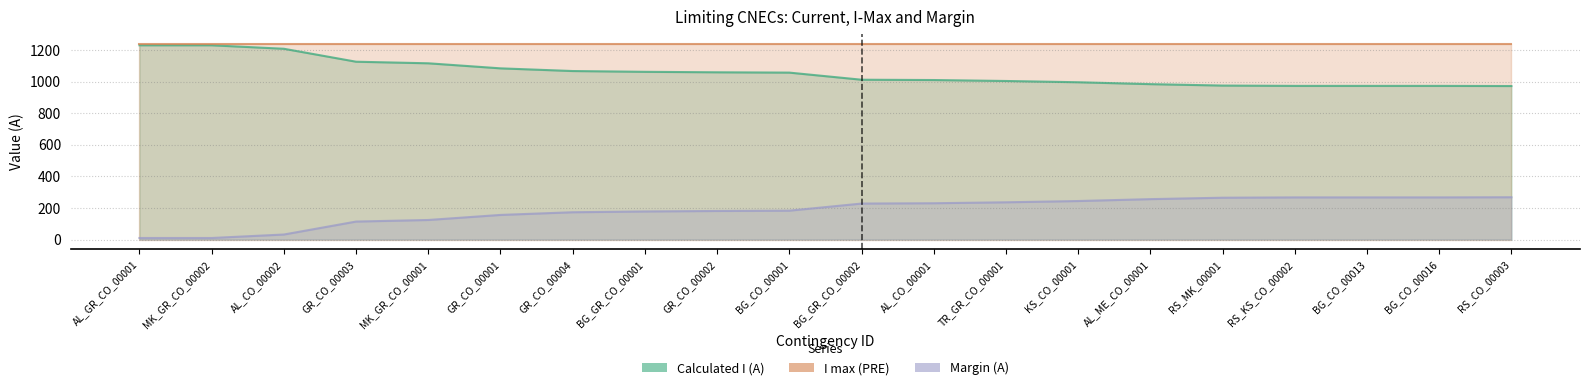

True or false: Calculated I (A) has a value of 77 at AL_CO_00001.

False